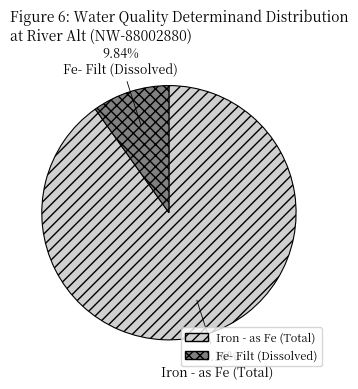

Is Iron - as Fe (Total) the majority of the pie?

Yes